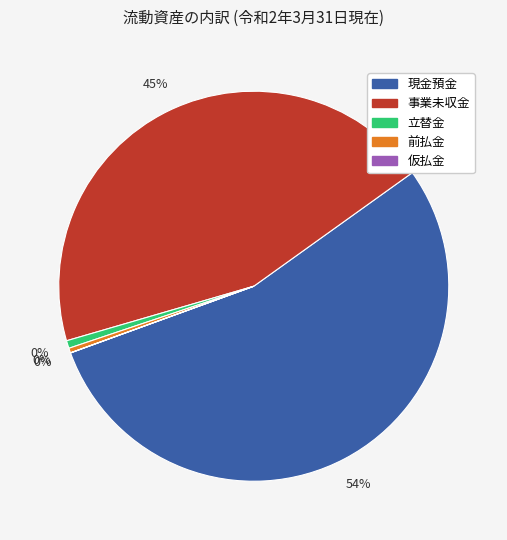

Combined, what portion of the pie is 立替金 and 事業未収金?

45.3%